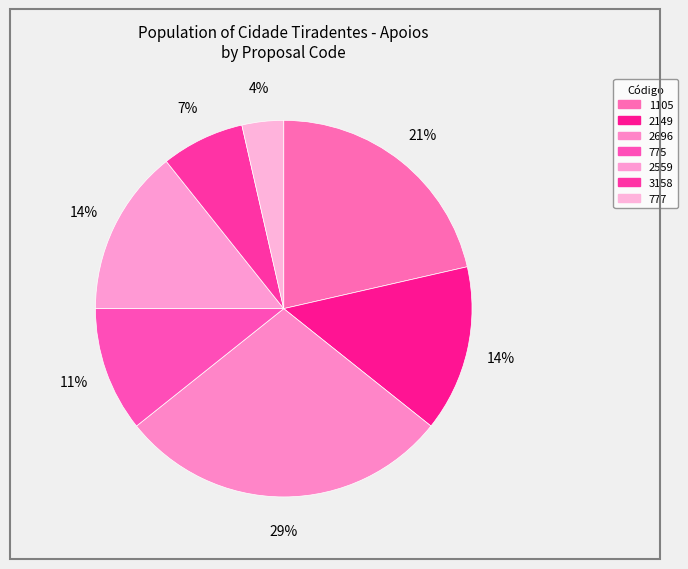

What percentage is the 1105 slice, to the nearest percent?

21%